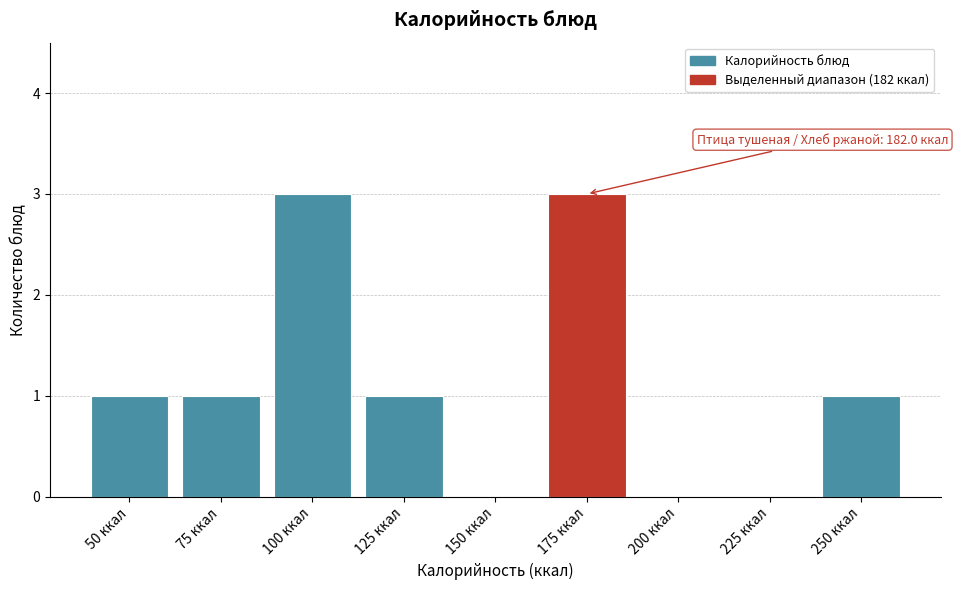

Reading right to left, extract all data points from this chart.

250 ккал=1	225 ккал=0	200 ккал=0	175 ккал=3	150 ккал=0	125 ккал=1	100 ккал=3	75 ккал=1	50 ккал=1